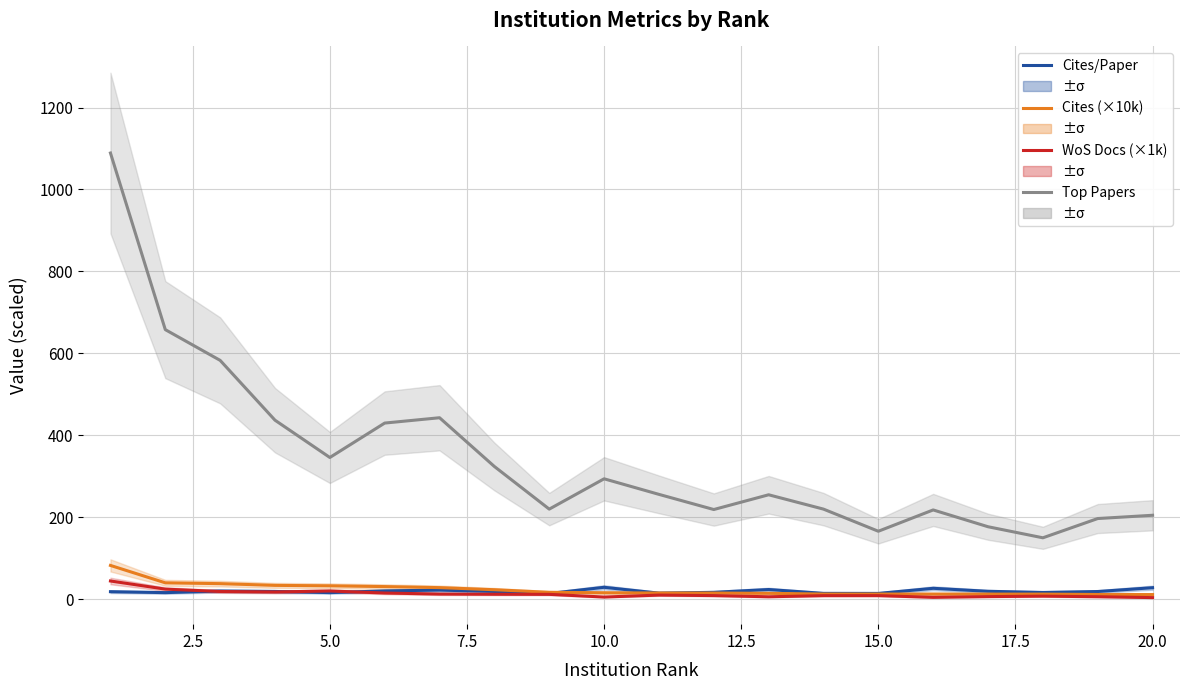

Which series ends up on top after the final intersection of Cites/Paper and Cites (×10k)?

Cites/Paper